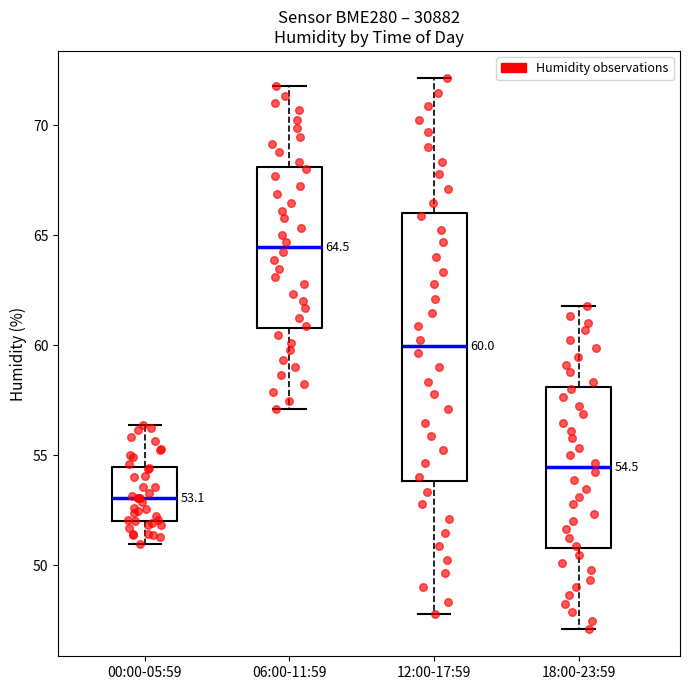

Which box has the lowest median line?

00:00-05:59